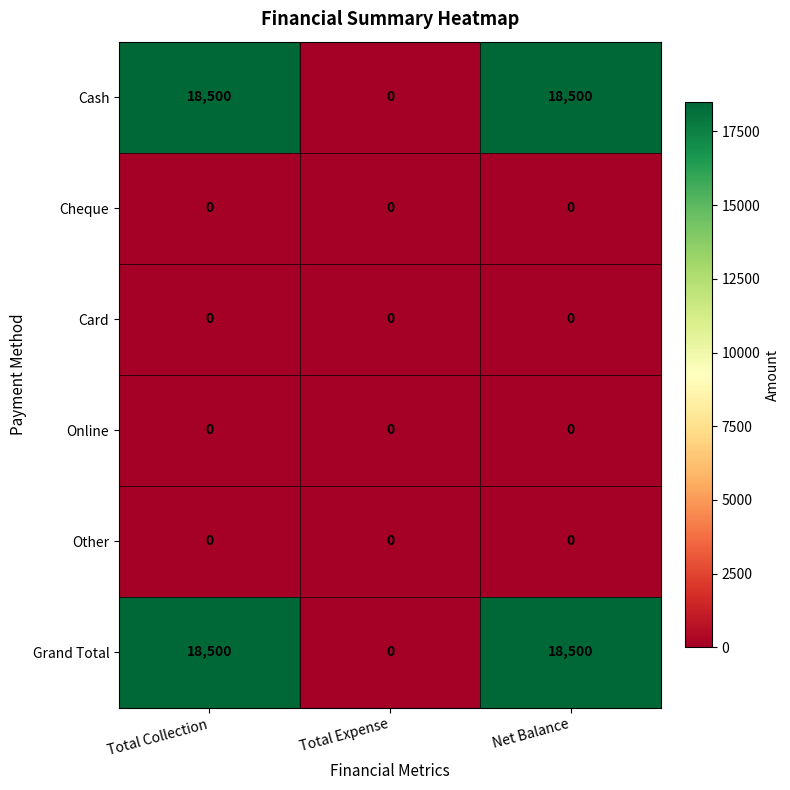

What is the difference between the highest and lowest values at Net Balance?

18500